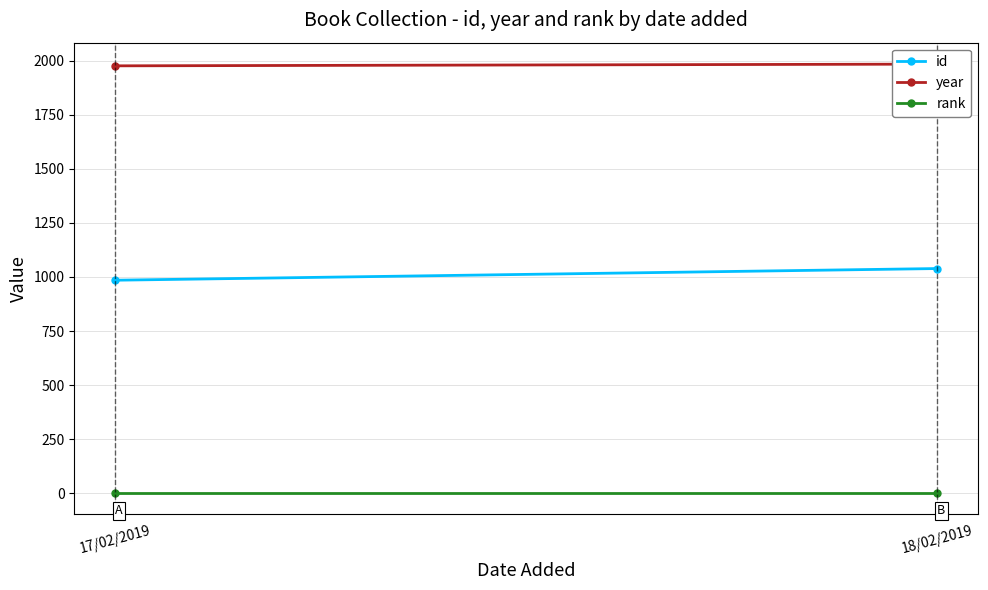

Is it true that year equals 732 at 17/02/2019?

False